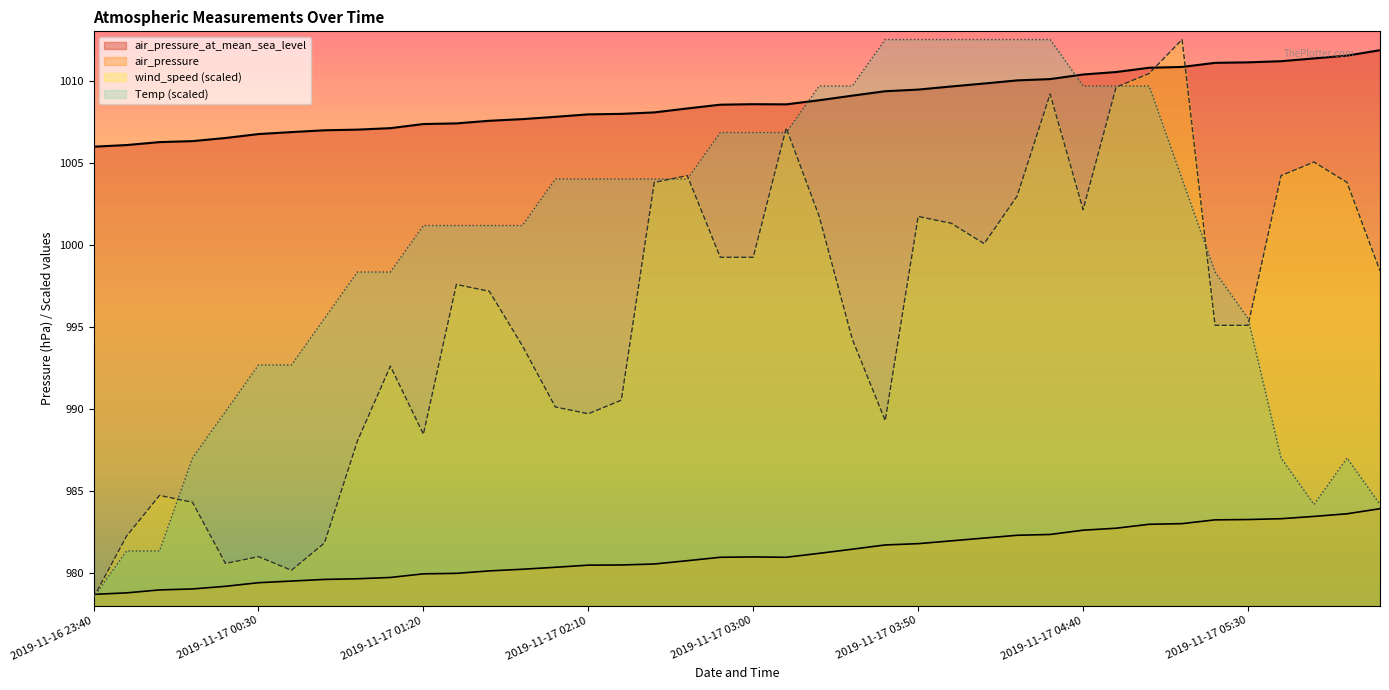

At which label does Temp first exceed 1004?

2019-11-17 02:50